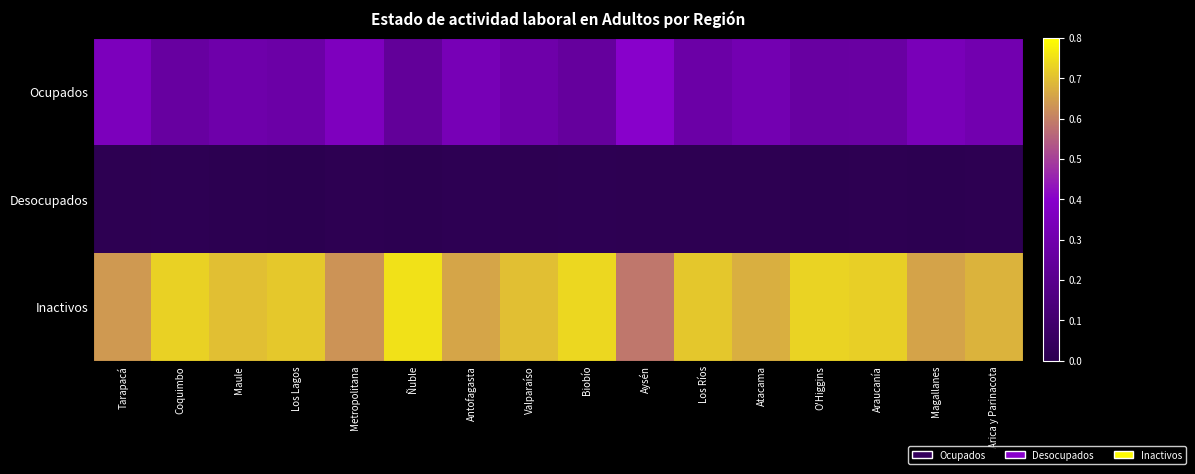

Which category has the lowest value across all series?

Los Lagos